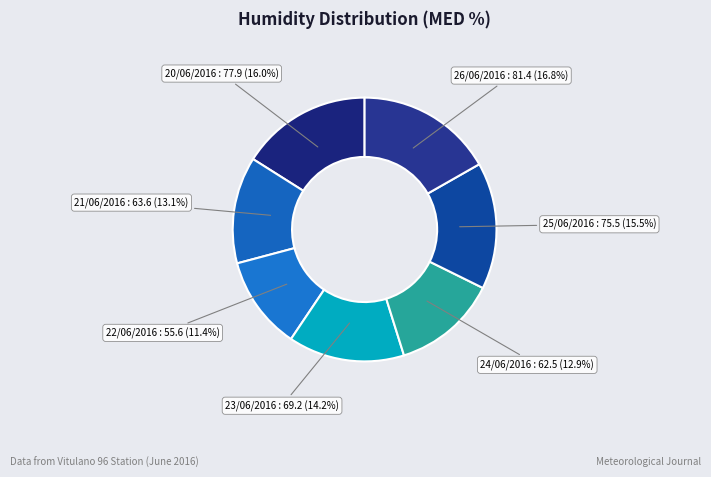

Approximately how many times larger is the value at 25/06/2016 compared to 24/06/2016?

1.2